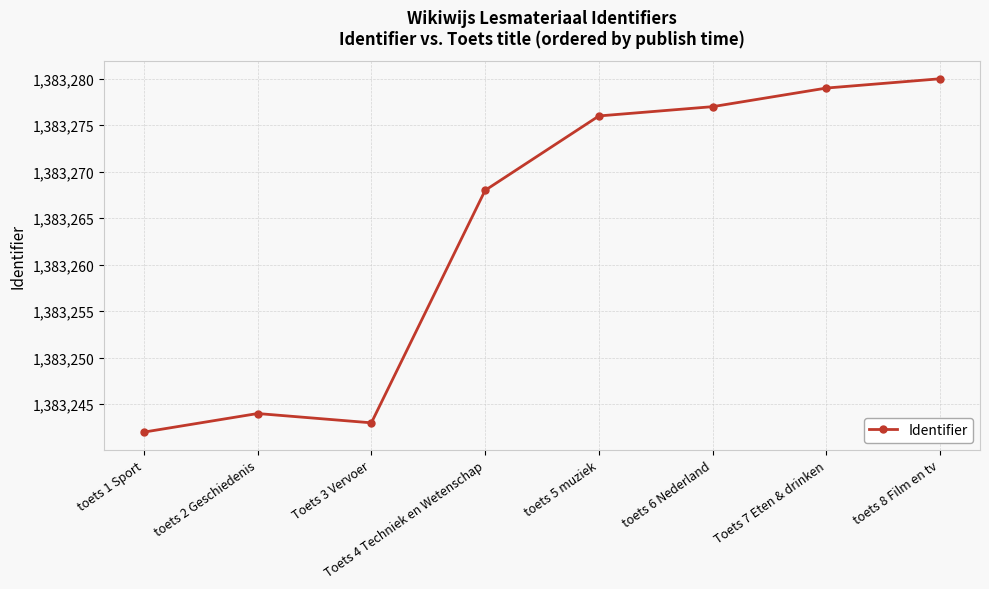

True or false: the data shows 1383243 at Toets 3 Vervoer.

True